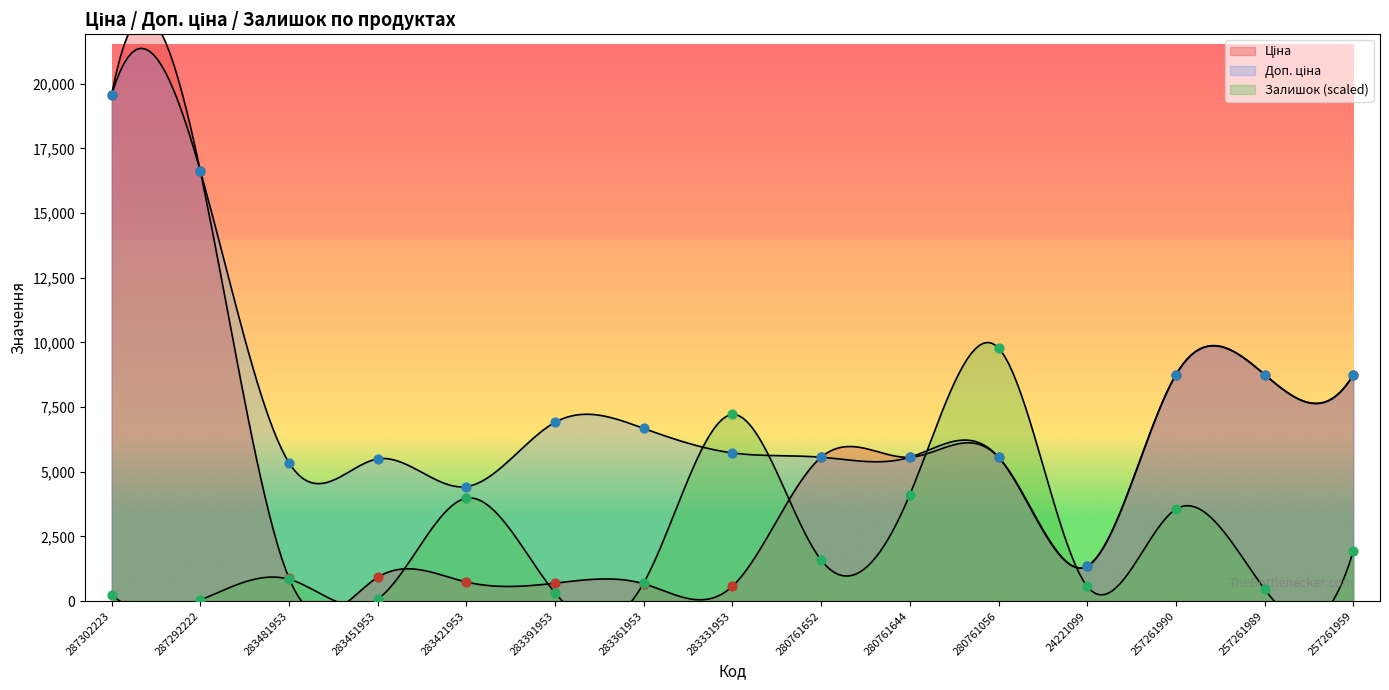

Which series has the largest total across all categories?

Доп. ціна